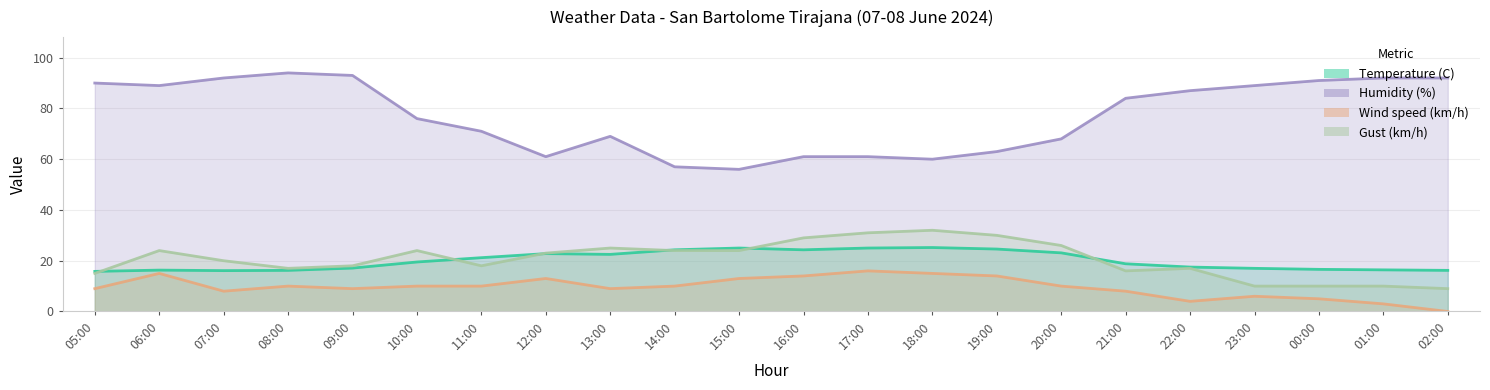

What is the label of the 1st point from the right?

02:00